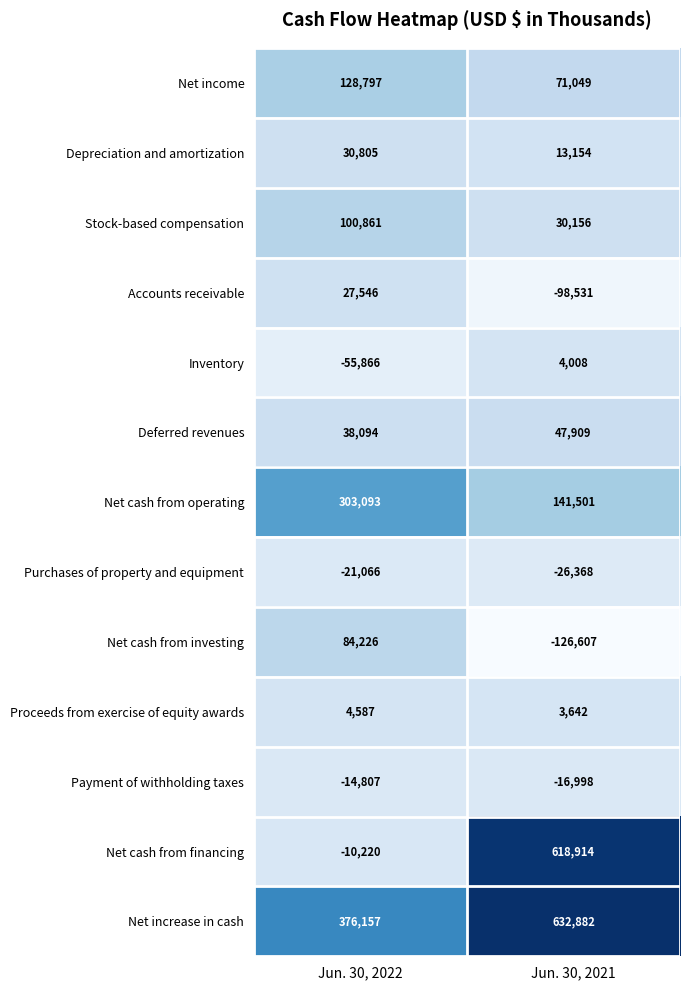

At which category does the chart reach its peak across all series?

Jun. 30, 2021